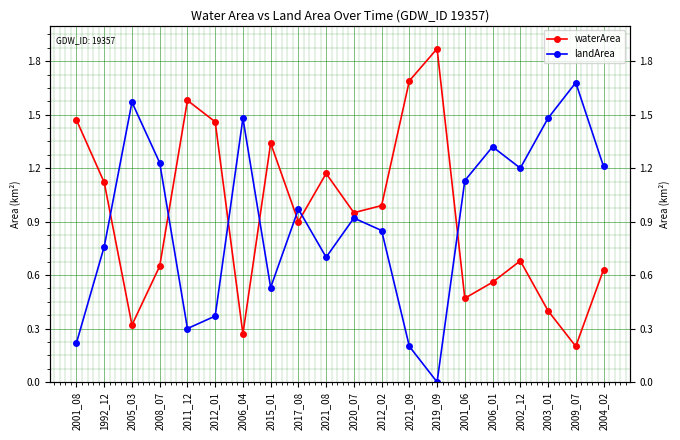

What is the sum of the waterArea values at 2004_02 and 2006_01?

1.2